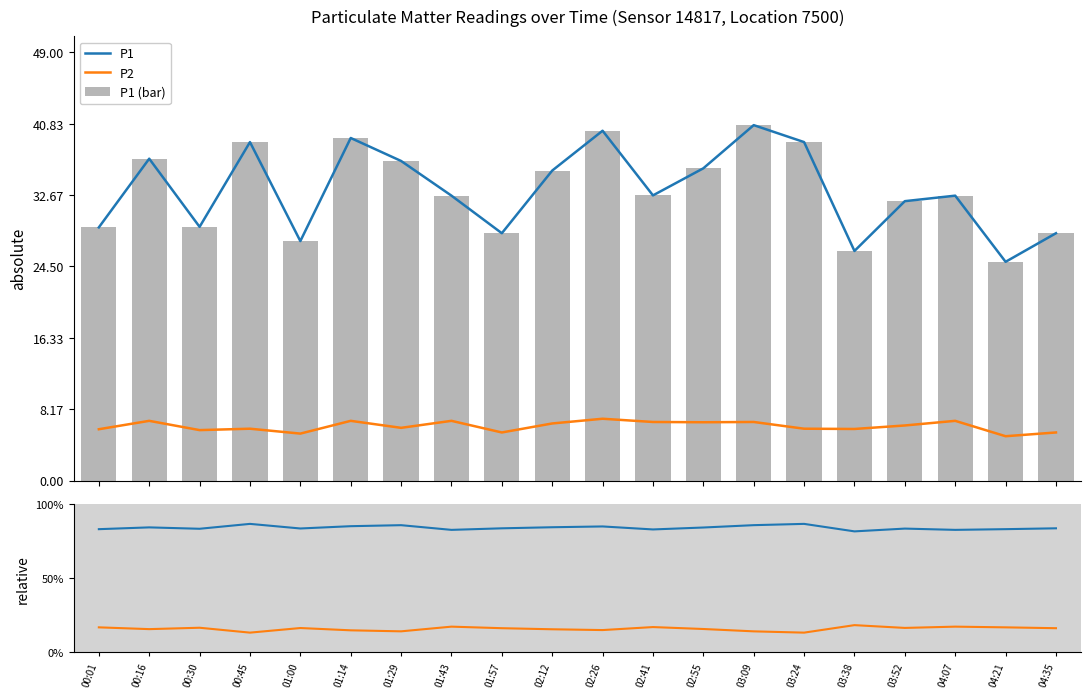

What position from the left is 02:12?

10